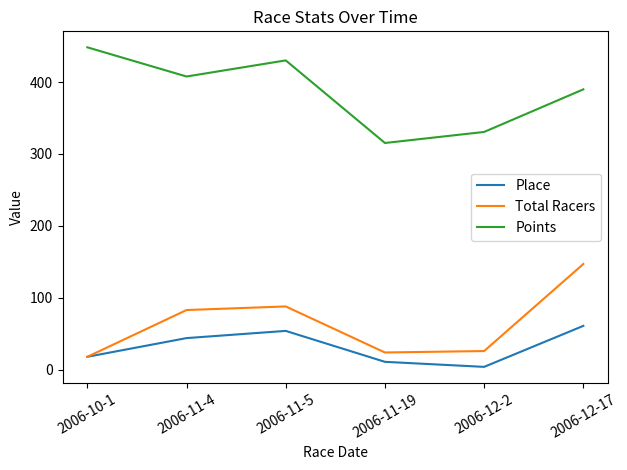

What is the total value across all series at 2006-10-1?

484.2